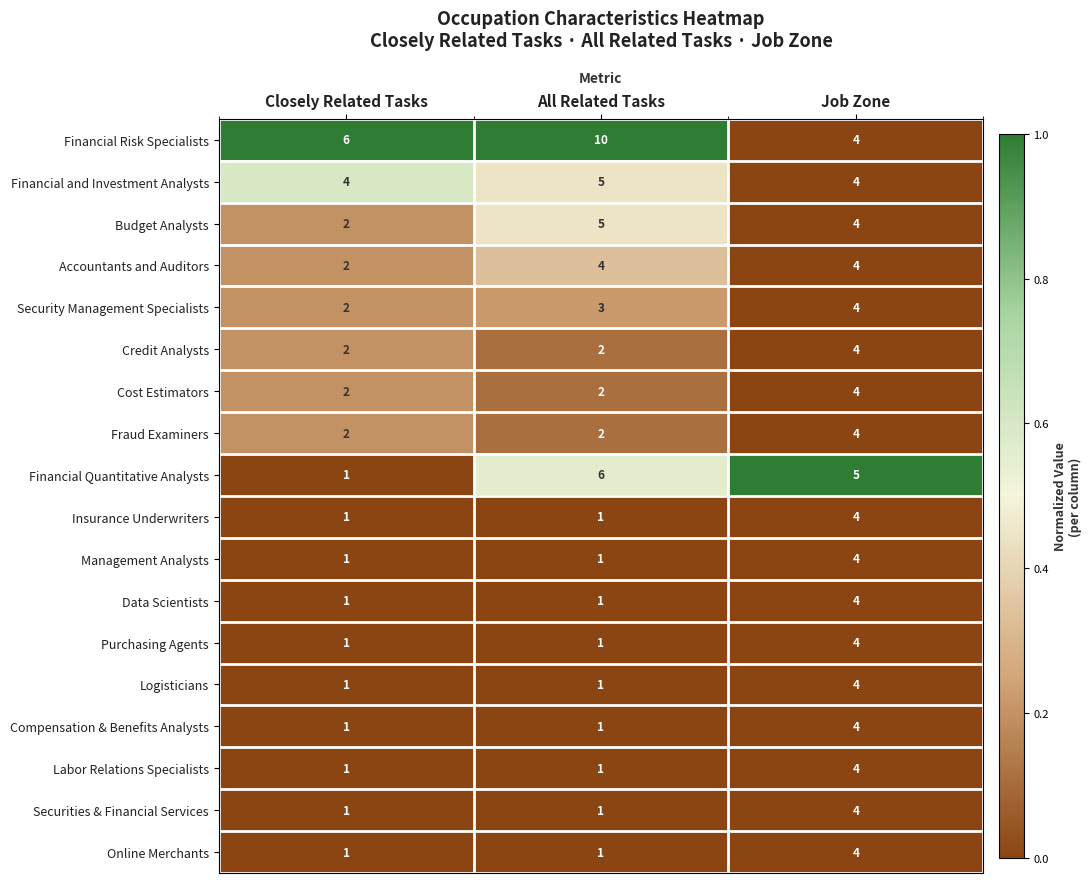

Which series has the largest range (max minus min)?

Financial Risk Specialists